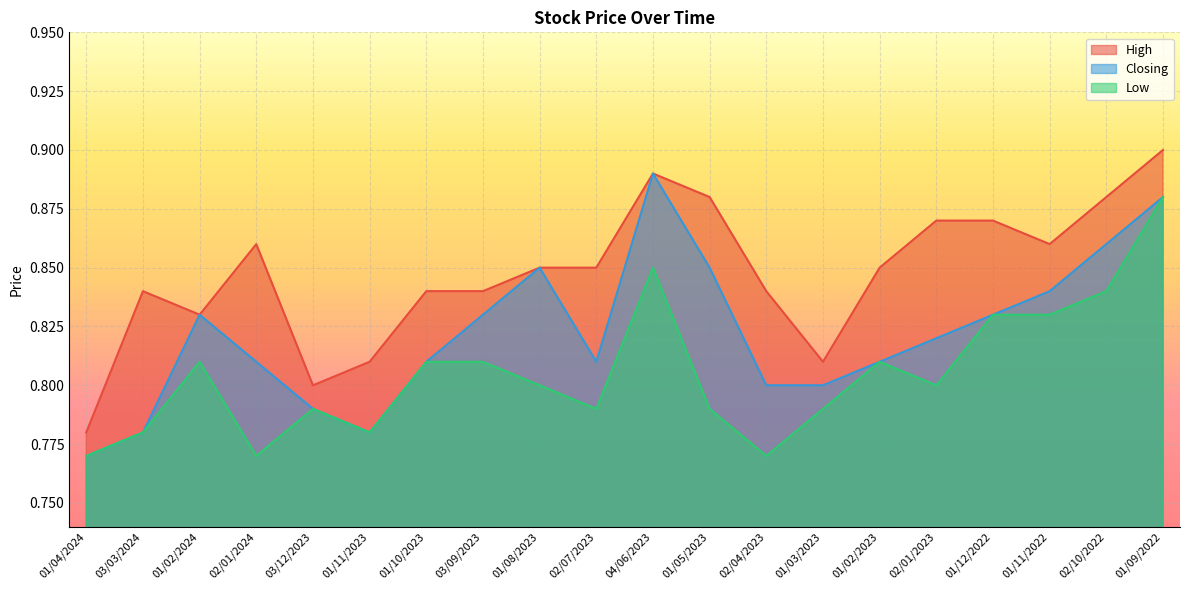

True or false: Closing has more than 0 interior local peaks.

True